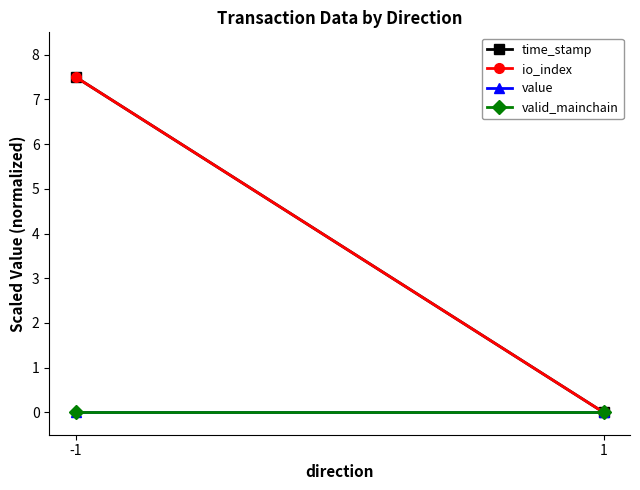

List the series in order of their peak value, highest first.

time_stamp, io_index, value, valid_mainchain